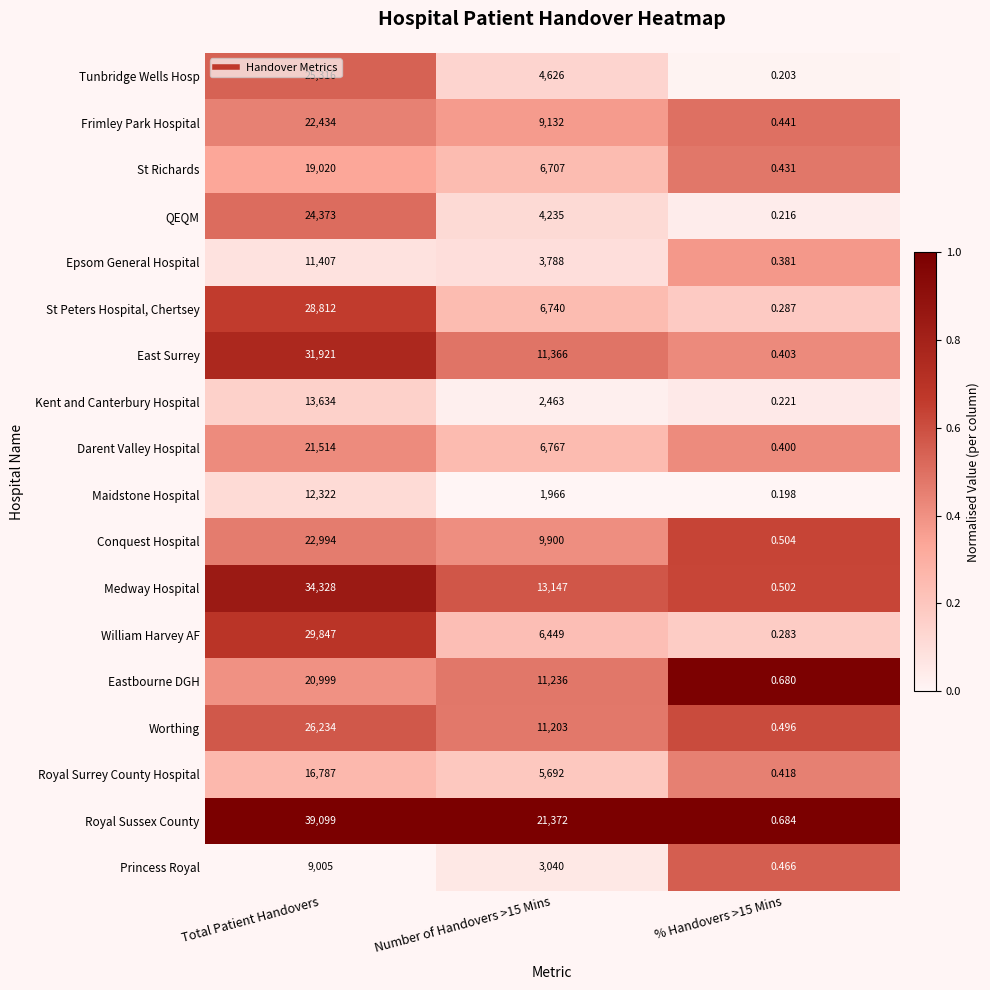

Between Number of Handovers >15 Mins and % Handovers >15 Mins, which series saw the biggest shift?

Royal Sussex County